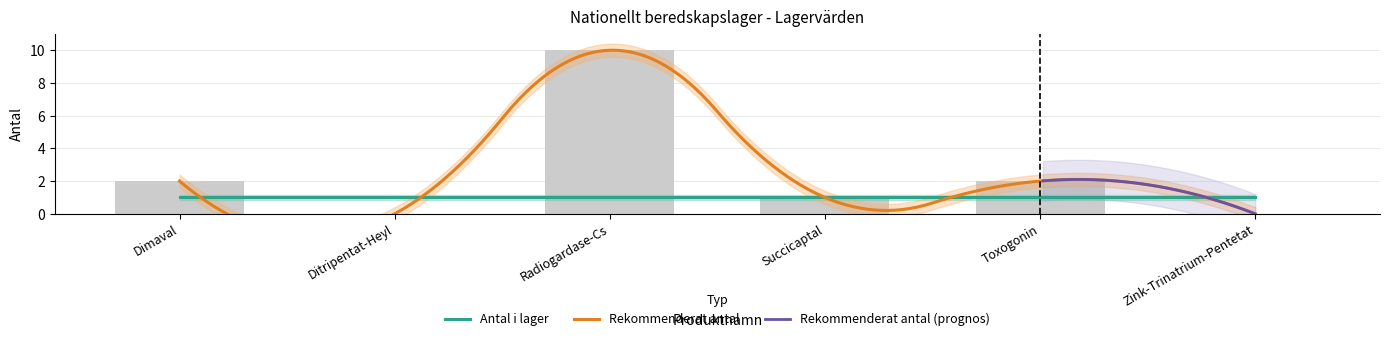

Does the chart contain stacked bars?

No